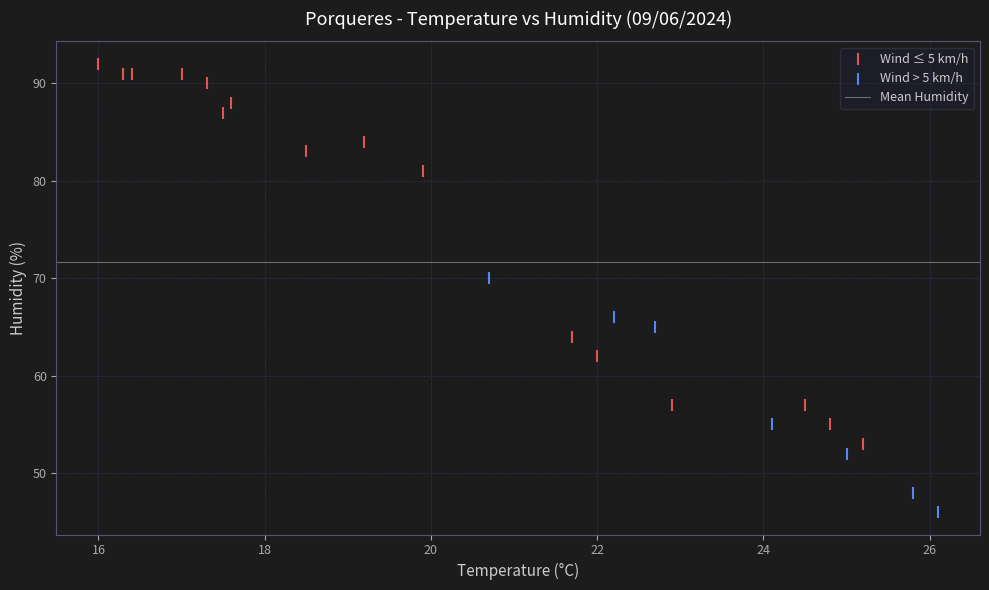

Which series contains the lowest Y value?

Wind > 5 km/h